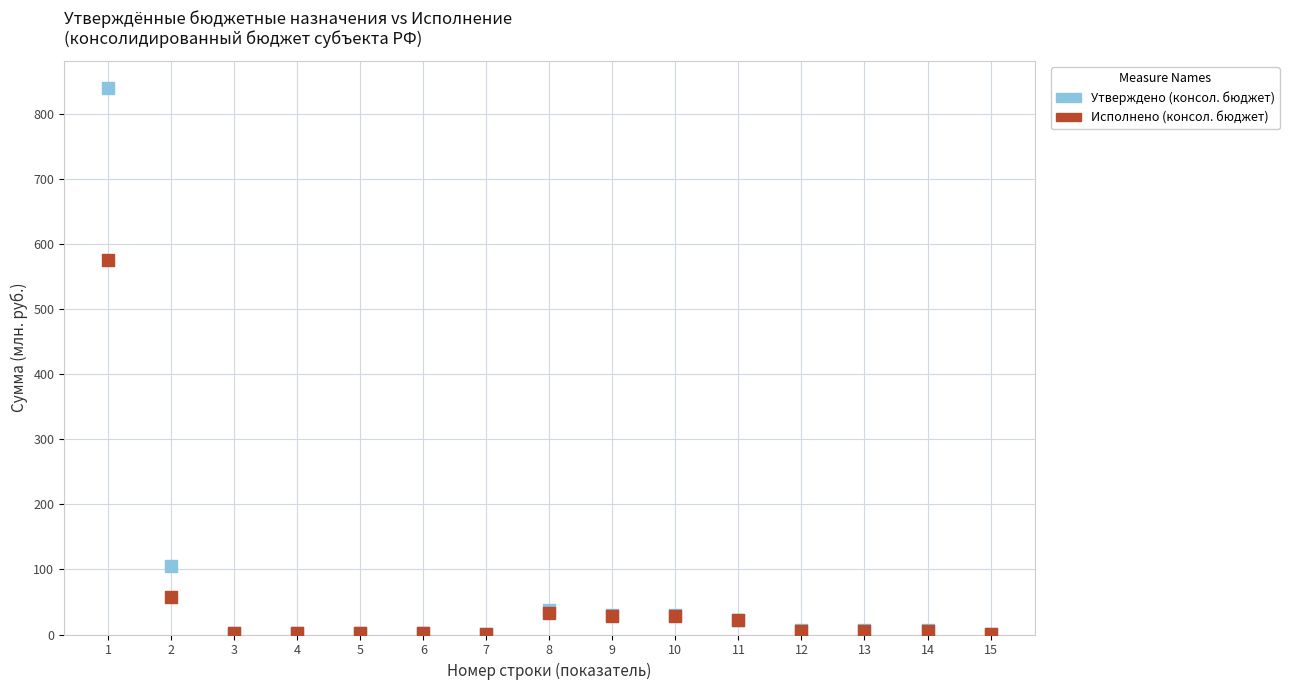

What are all the series names shown in the legend?

Утверждено (консол. бюджет), Исполнено (консол. бюджет)